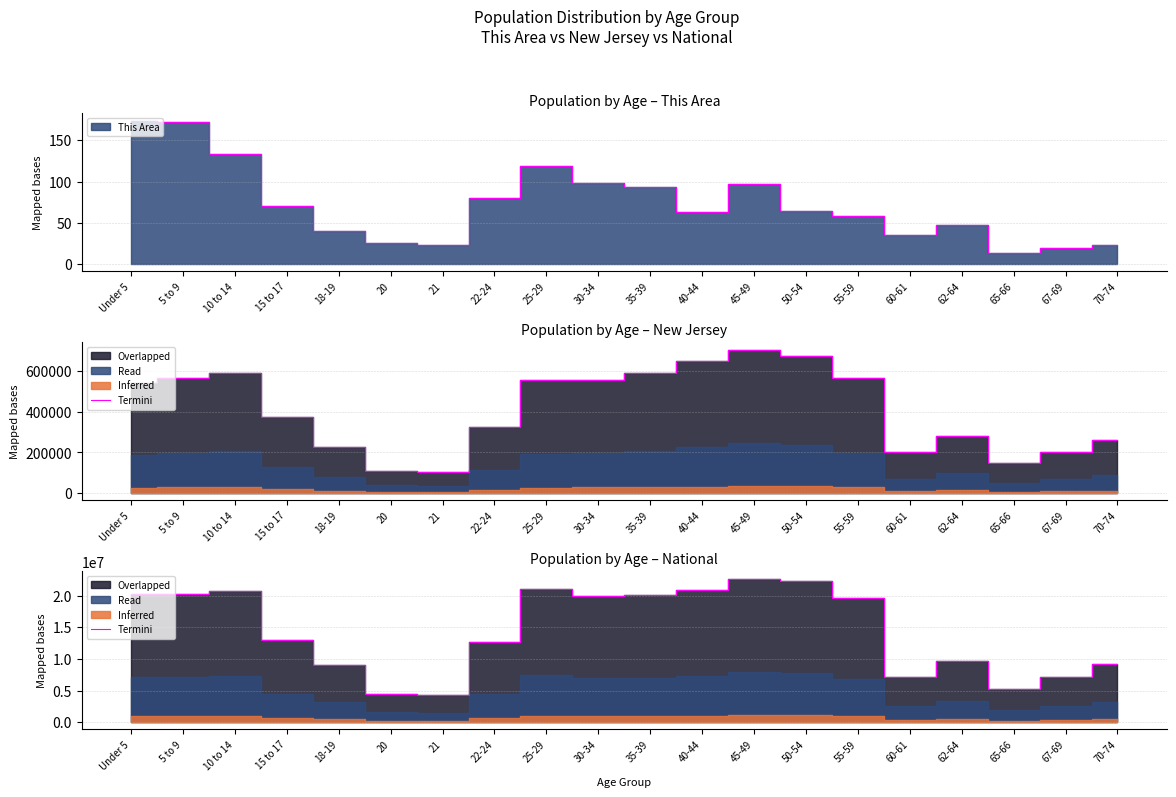

Which label corresponds to the smallest value in the chart?

21